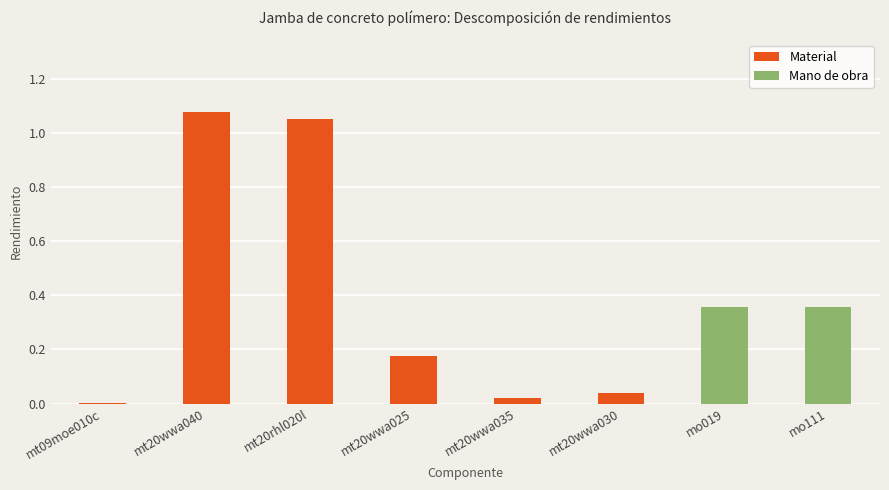

What is the change in value from mt20wwa025 to mo019?

+0.2